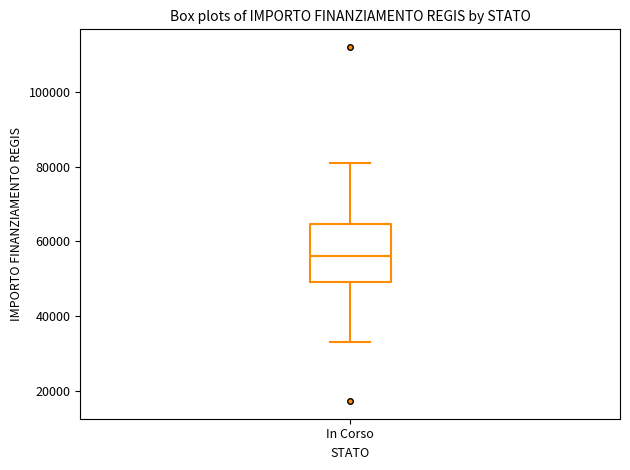

Transcribe this box plot: give where the median line is, the range the box spans, and where the two whiskers end, as read against the y-axis. The values are not printed on the chart, so give them approximately, as read against the axis.

median 56000, box 50000 to 64000, whiskers 32000 to 80000